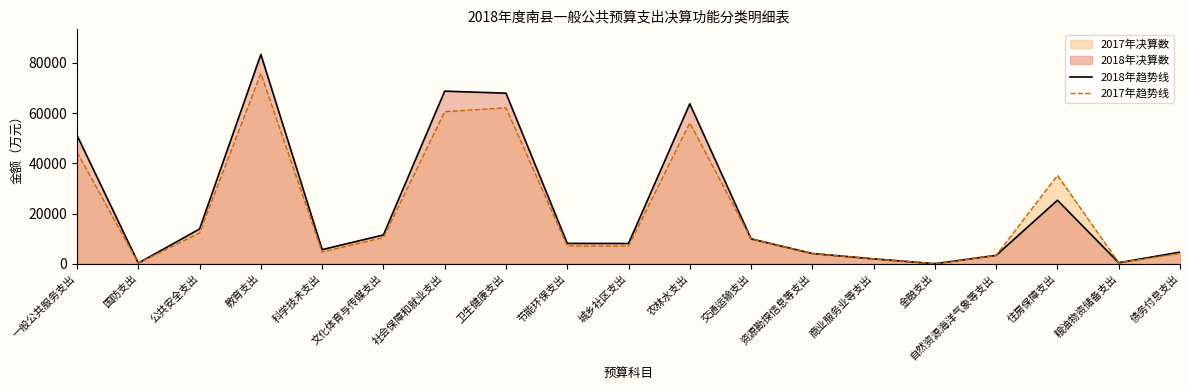

Which series has the largest total across all categories?

2018年趋势线